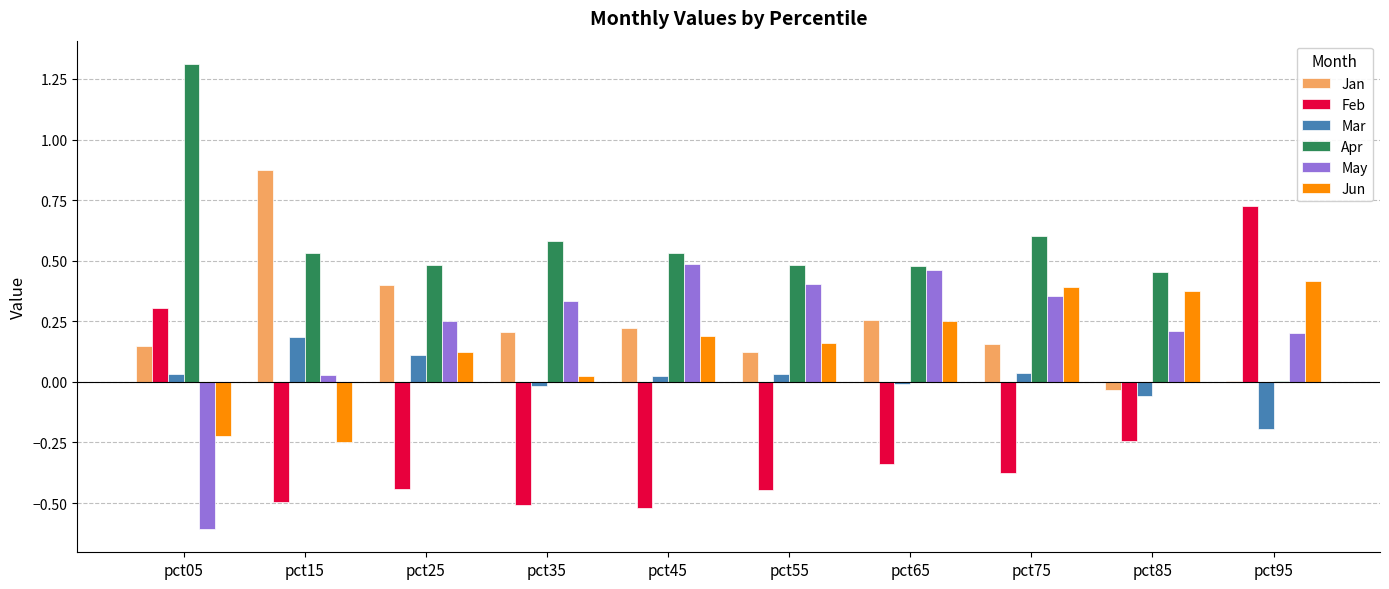

What are all the series names shown in the legend?

Jan, Feb, Mar, Apr, May, Jun